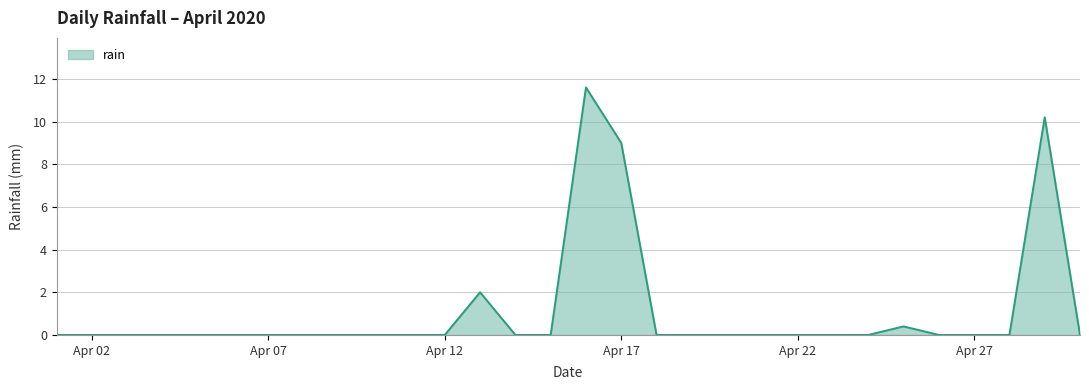

What is the maximum value shown in the chart?

11.6